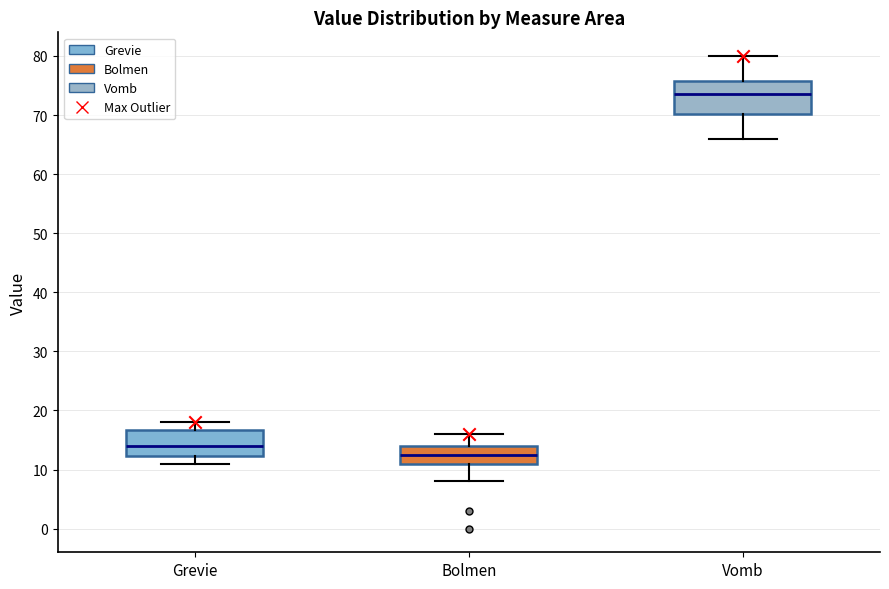

Which box's median line is the lowest?

Bolmen